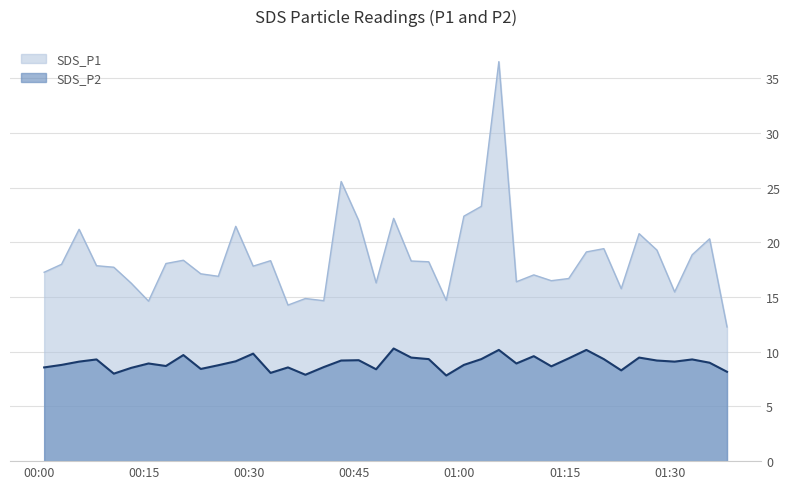

What is the maximum value shown in the chart?

36.5